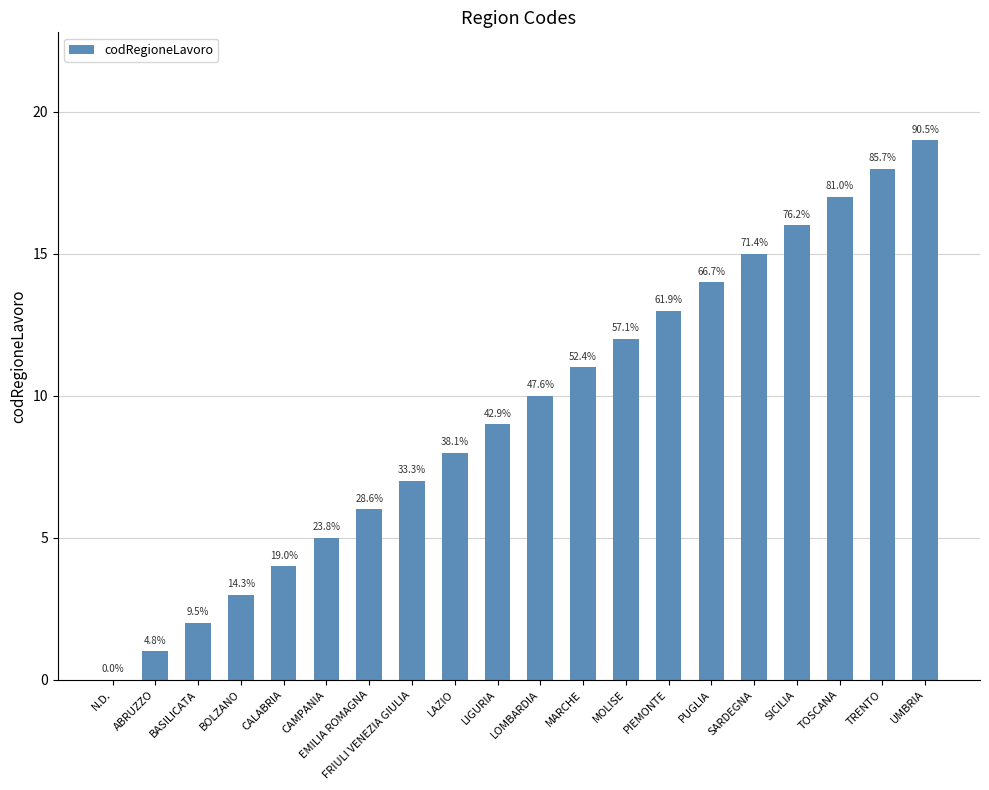

Are the bars horizontal?

No